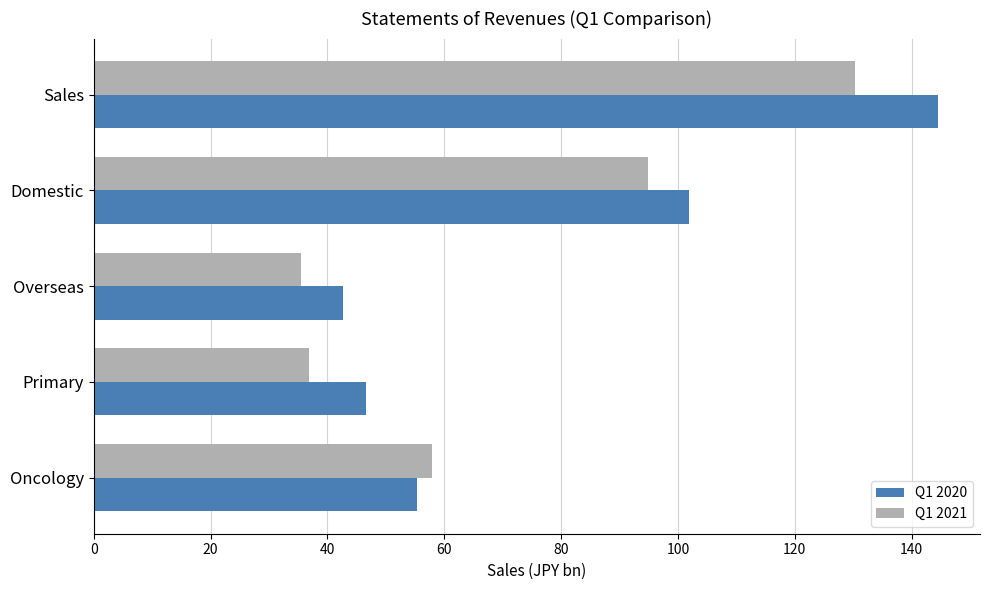

Is it true that Q1 2021 equals 35.4 at Overseas?

True